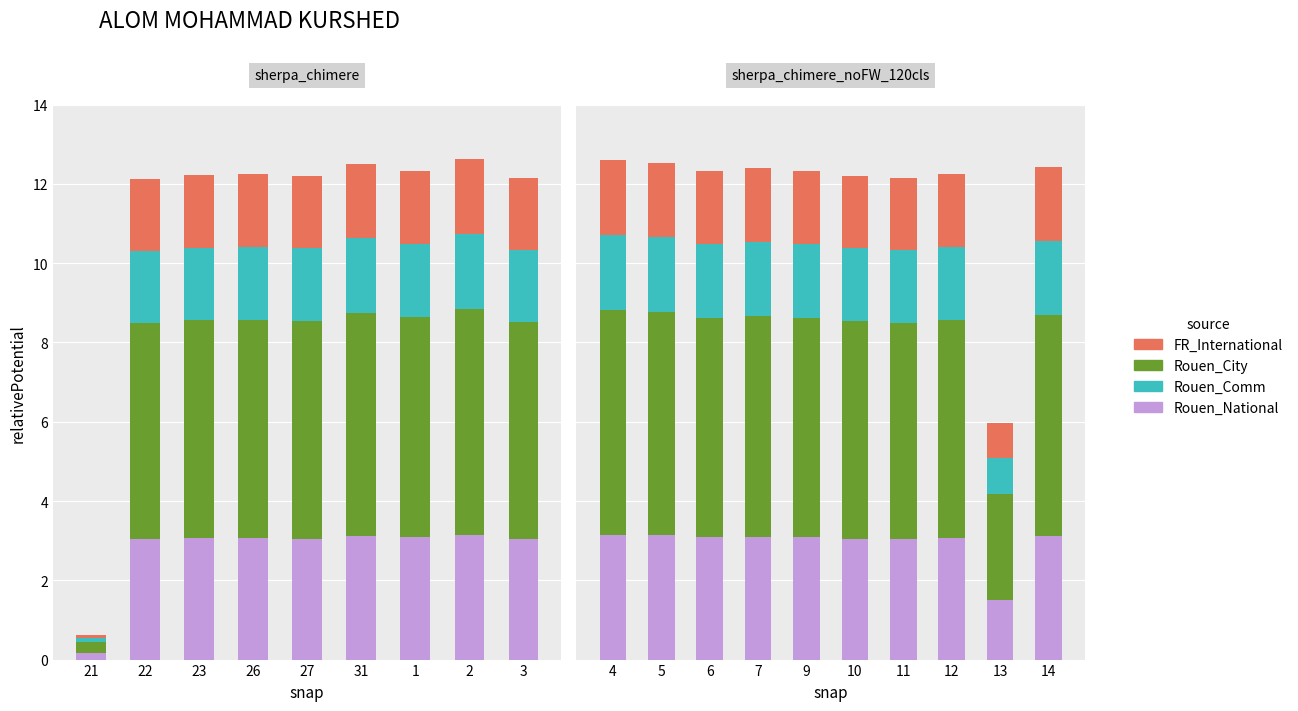

Rank the series at 9 from highest to lowest value.

Rouen_City, Rouen_National, Rouen_Comm, FR_International